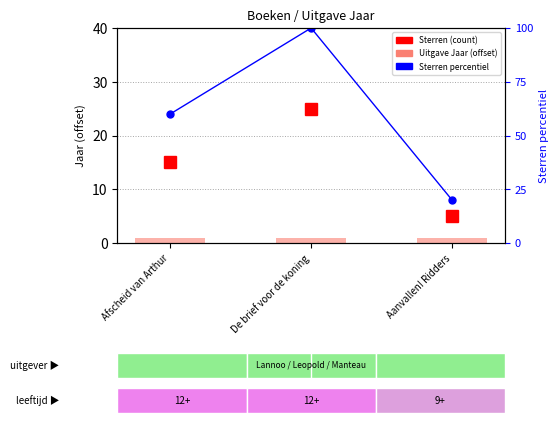

Is the value of Sterren % at Aanvallen! Ridders greater than the value of Uitgave Jaar (offset from 2009) at Aanvallen! Ridders?

Yes